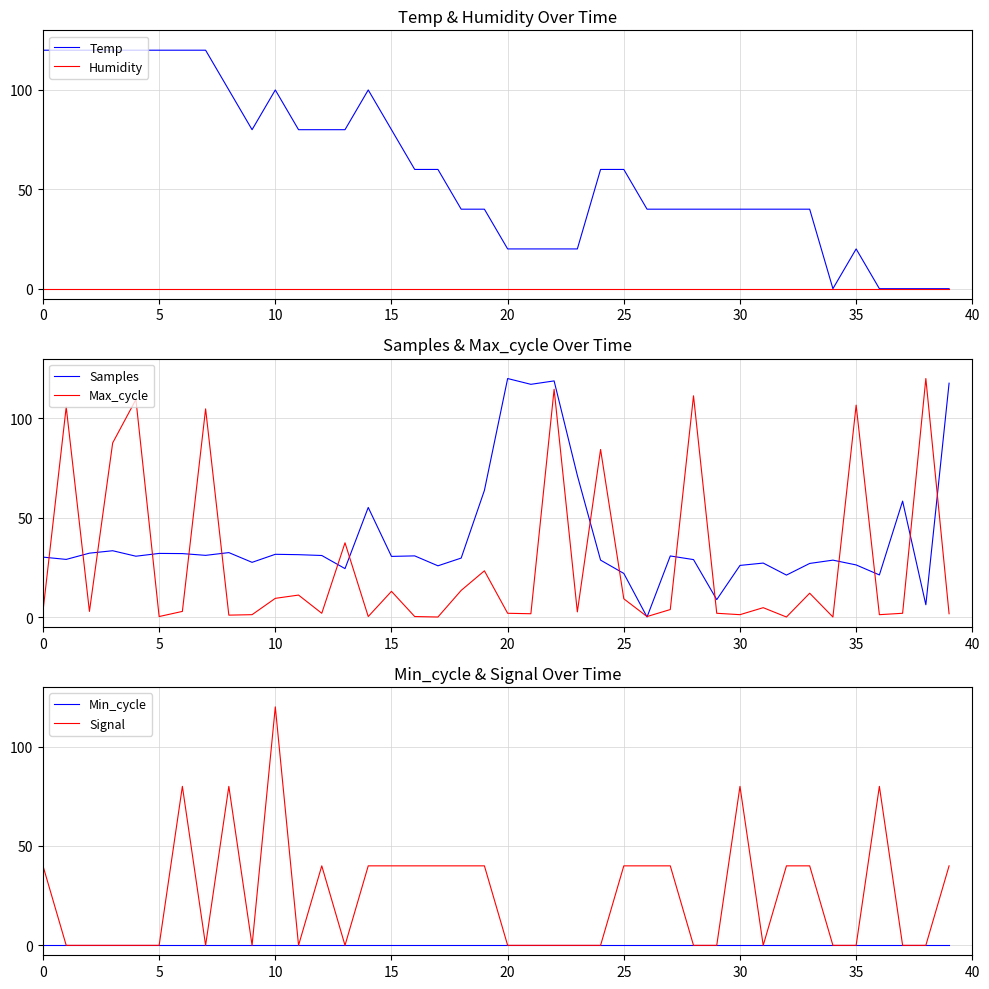

Does the chart display data point markers on the line(s)?

No